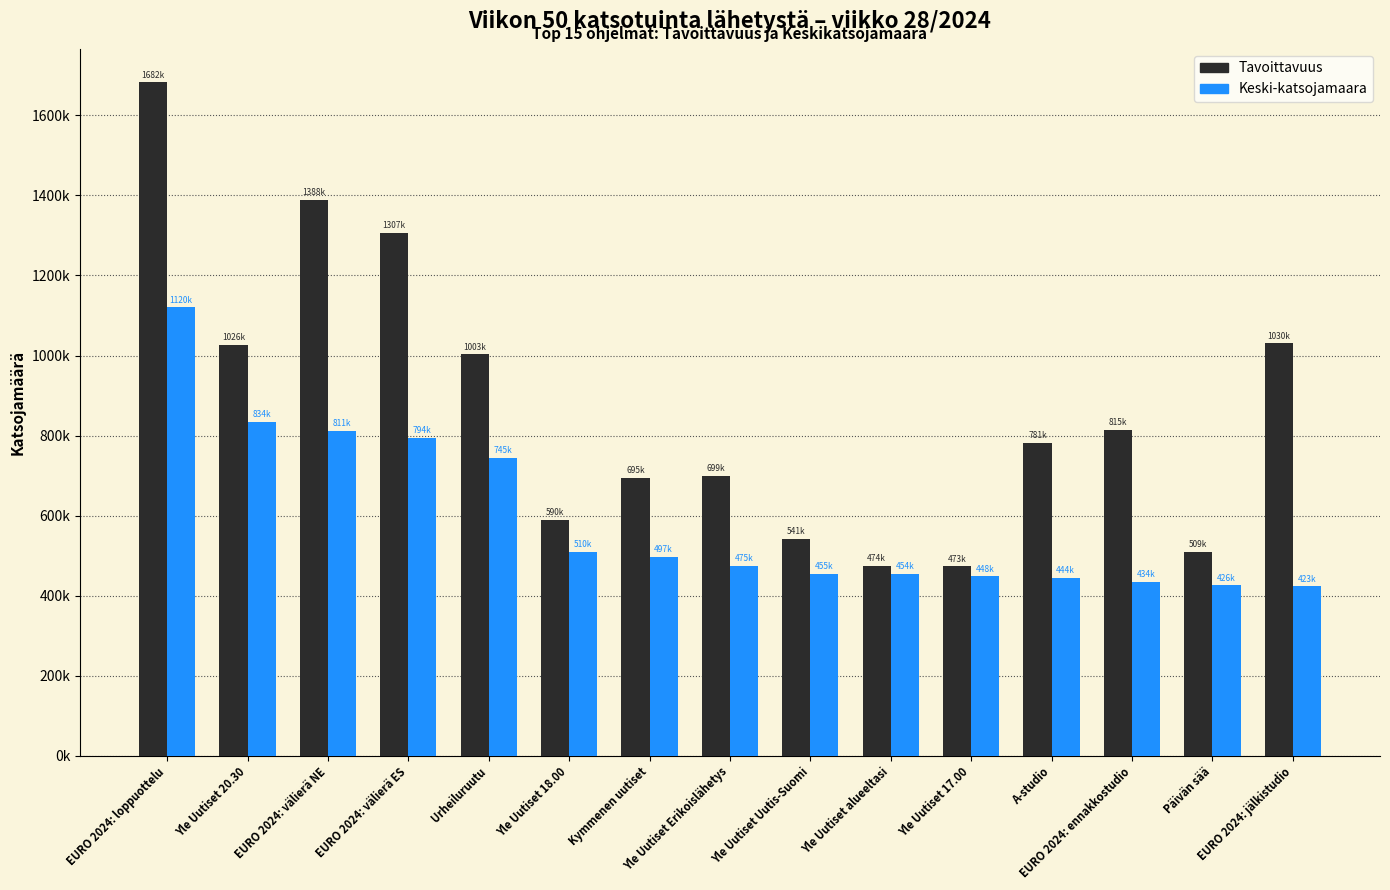

Reading right to left, what are all the values shown in this chart?

Tavoittavuus: 1030000	509000	815000	781000	473000	474000	541000	699000	695000	590000	1003000	1307000	1388000	1026000	1682000
Keski-katsojamaara: 423000	426000	434000	444000	448000	454000	455000	475000	497000	510000	745000	794000	811000	834000	1120000